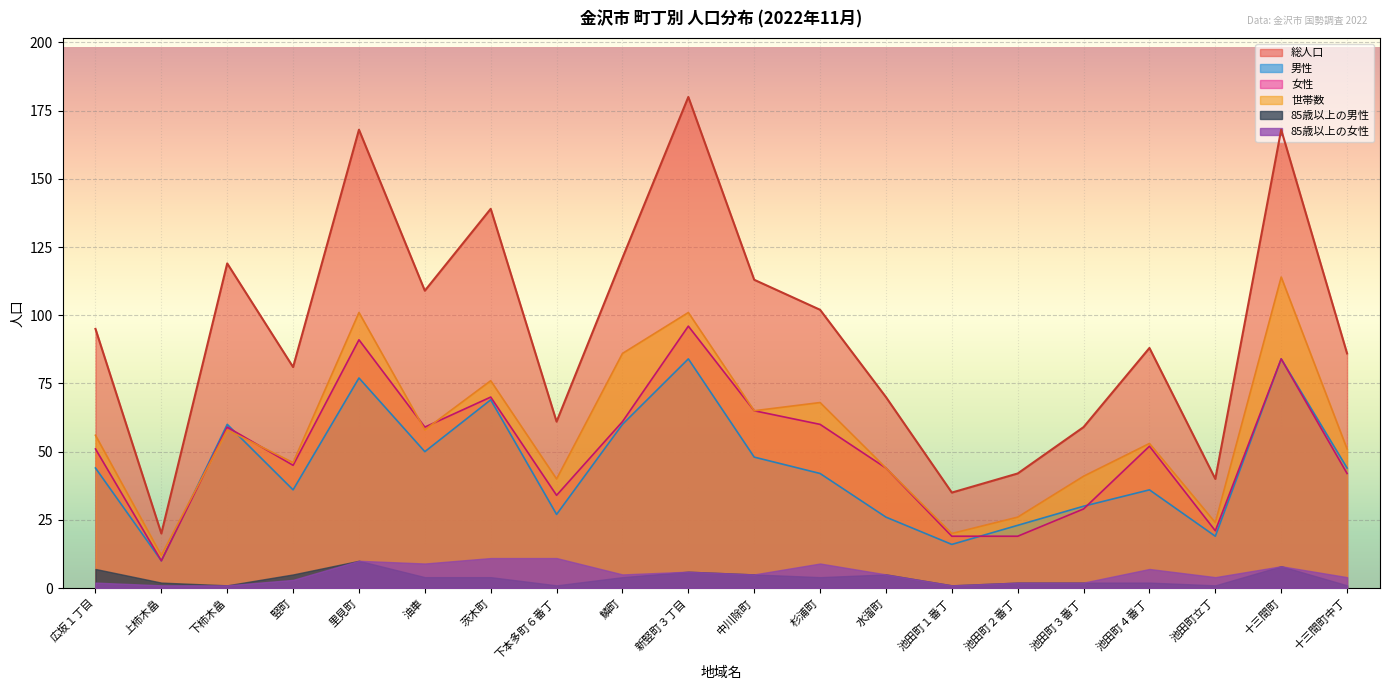

True or false: 女性 and 85歳以上の女性 cross at least once.

False